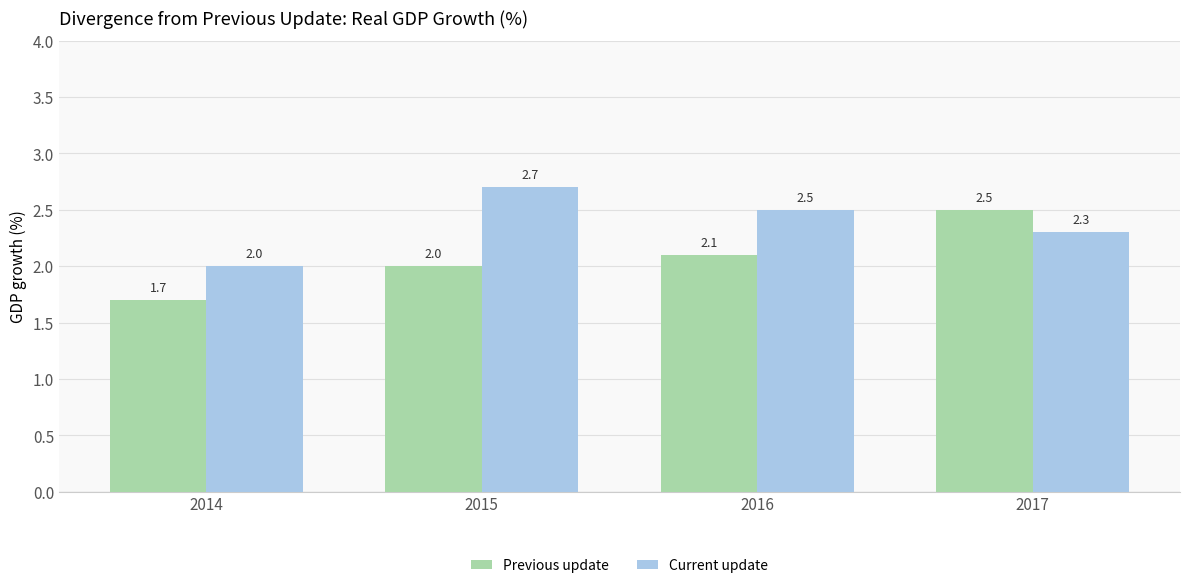

What is the value of the Previous update bar at the 1st from the left?

1.7